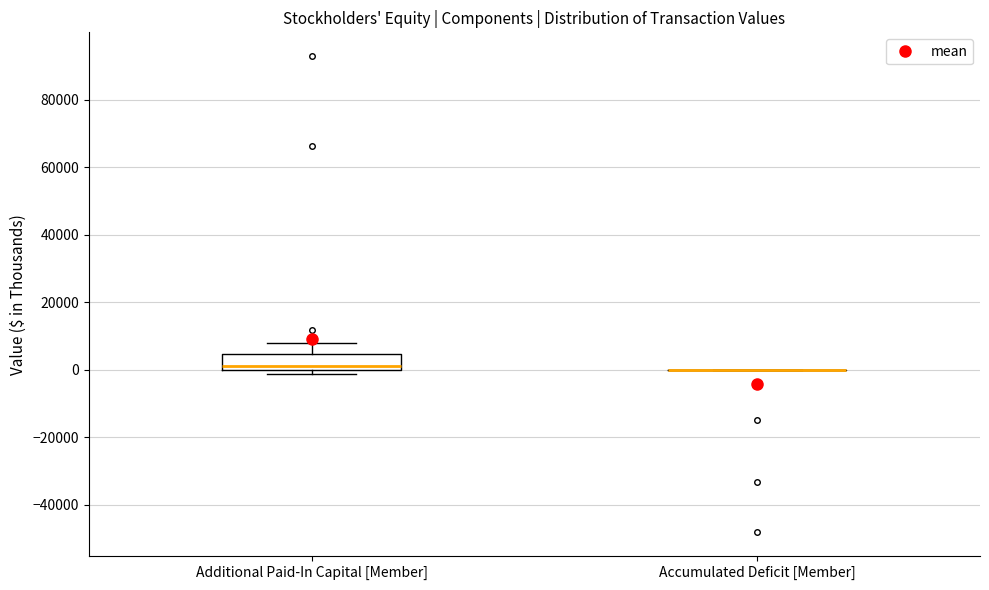

Reading left to right, read every box against the y-axis: the position of its median line, the range the box covers, and the ends of its whiskers. The values are not printed on the chart, so give them approximately, as read against the axis.

Additional Paid-In Capital [Member]: median 2000, box 0 to 4000, whiskers -2000 to 8000
Accumulated Deficit [Member]: box collapsed to a line at 0, whiskers 0 to 0